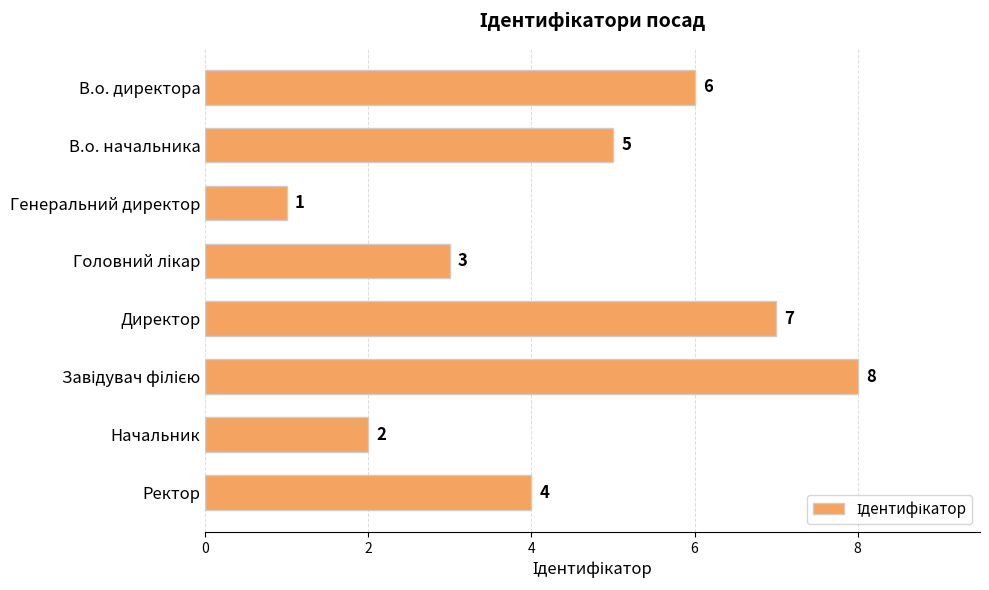

Approximately how many times larger is the value at В.о. начальника compared to В.о. директора?

0.8